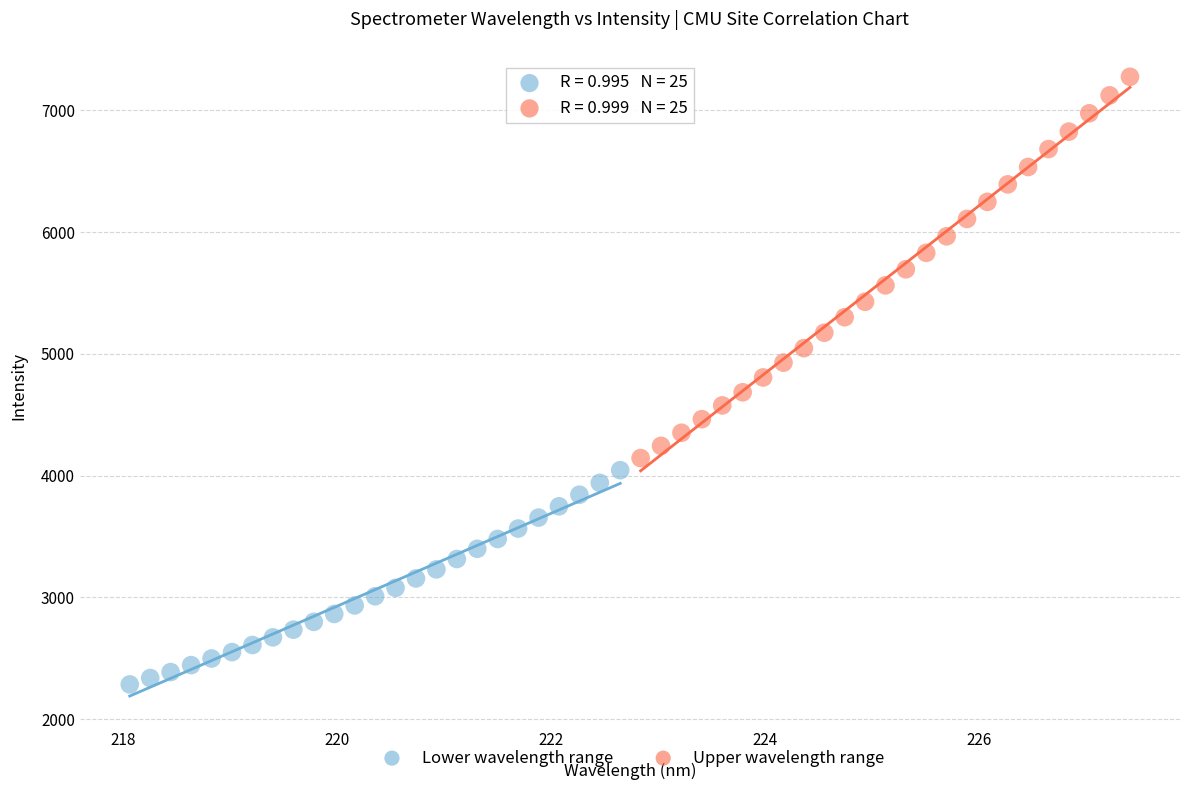

Which series reaches the maximum Y coordinate?

Upper wavelength range